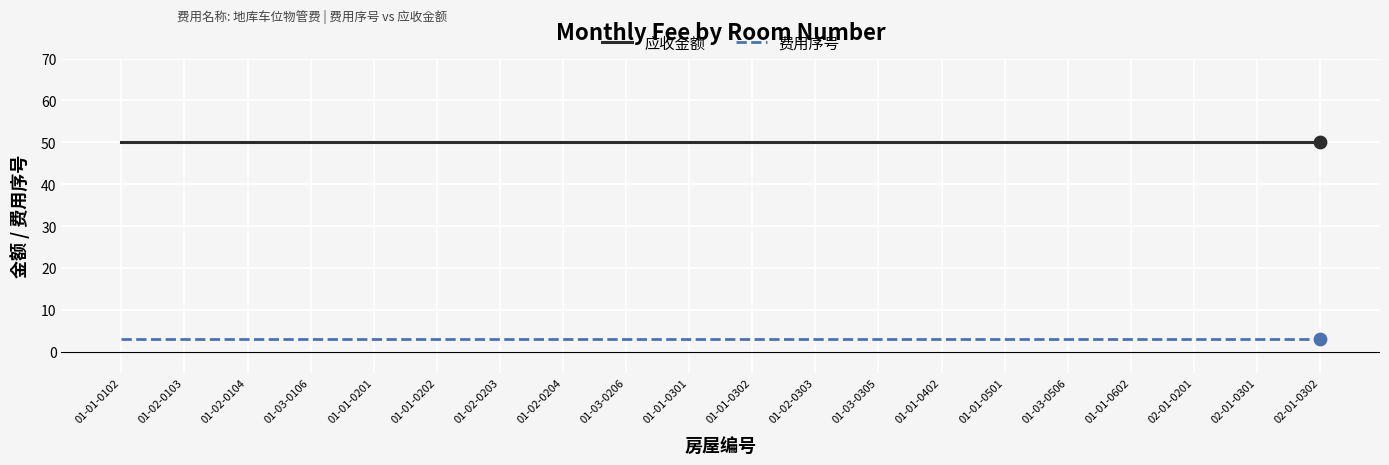

Which series has the largest total across all categories?

应收金额